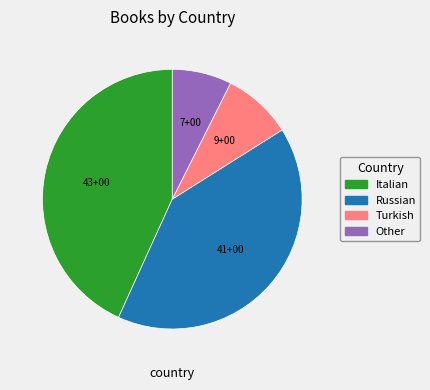

Which slice is the smallest?

Other